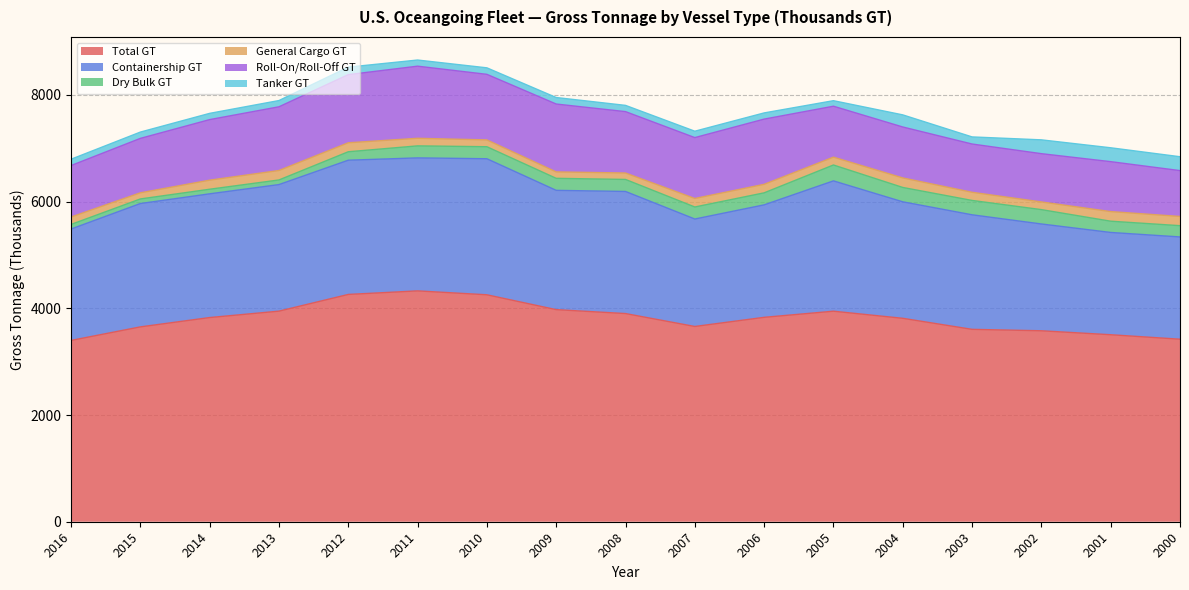

What is the average value of the Total GT series?

3817.8